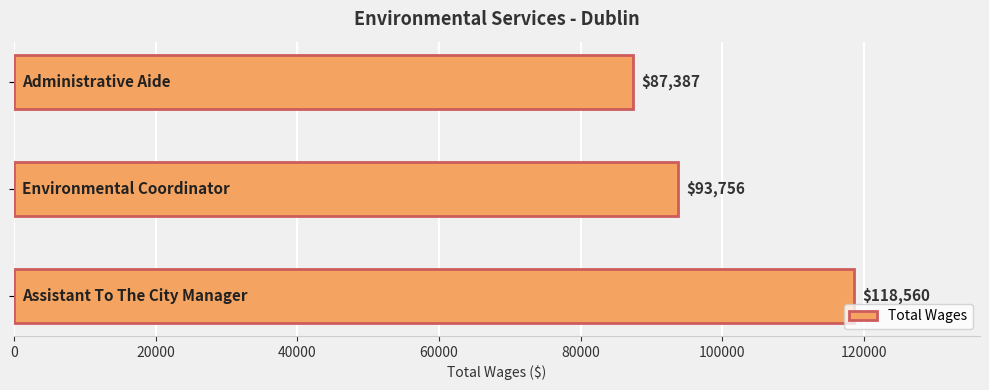

What is the sum of all values?

299703